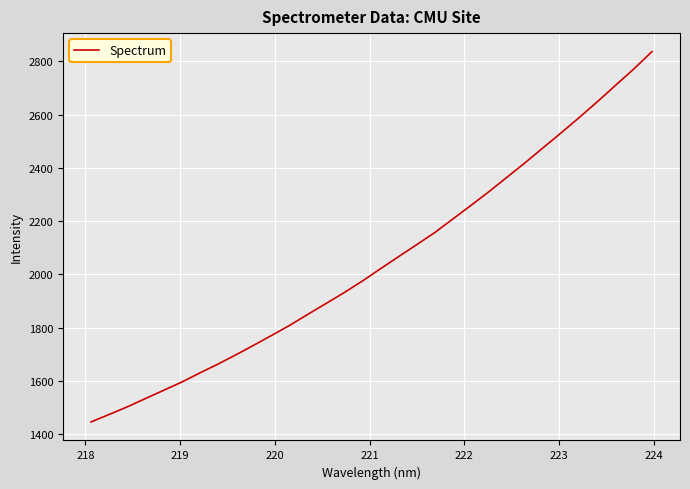

What is the maximum value shown in the chart?

2837.0